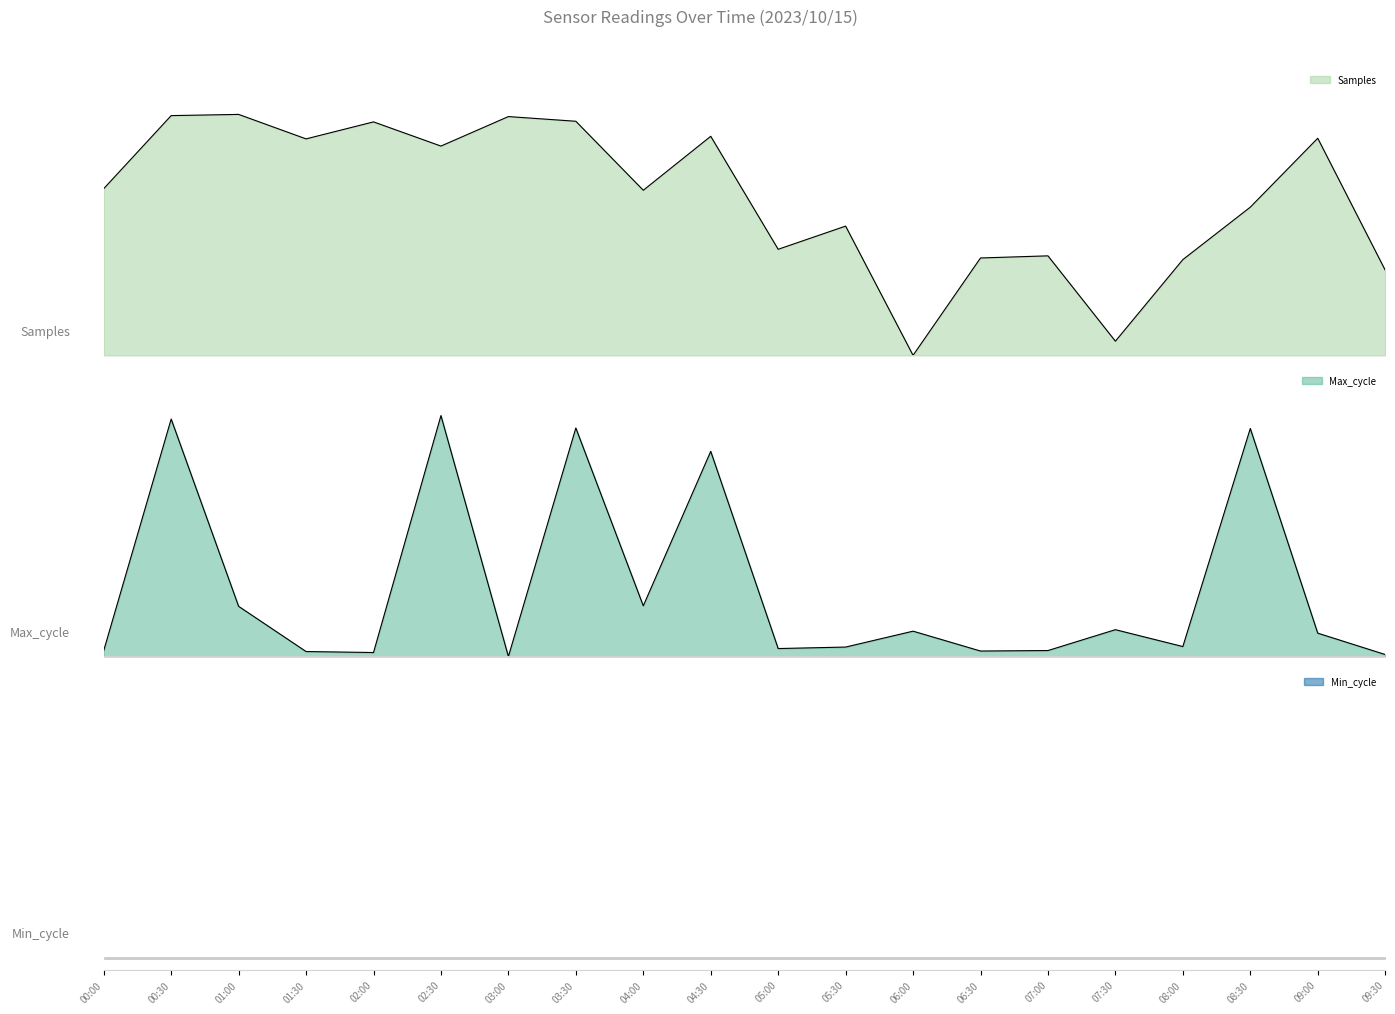

What is the label of the 15th point from the right?

02:30